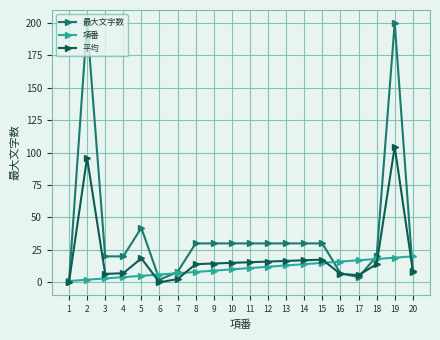

At which category is the sum across all series the highest?

19